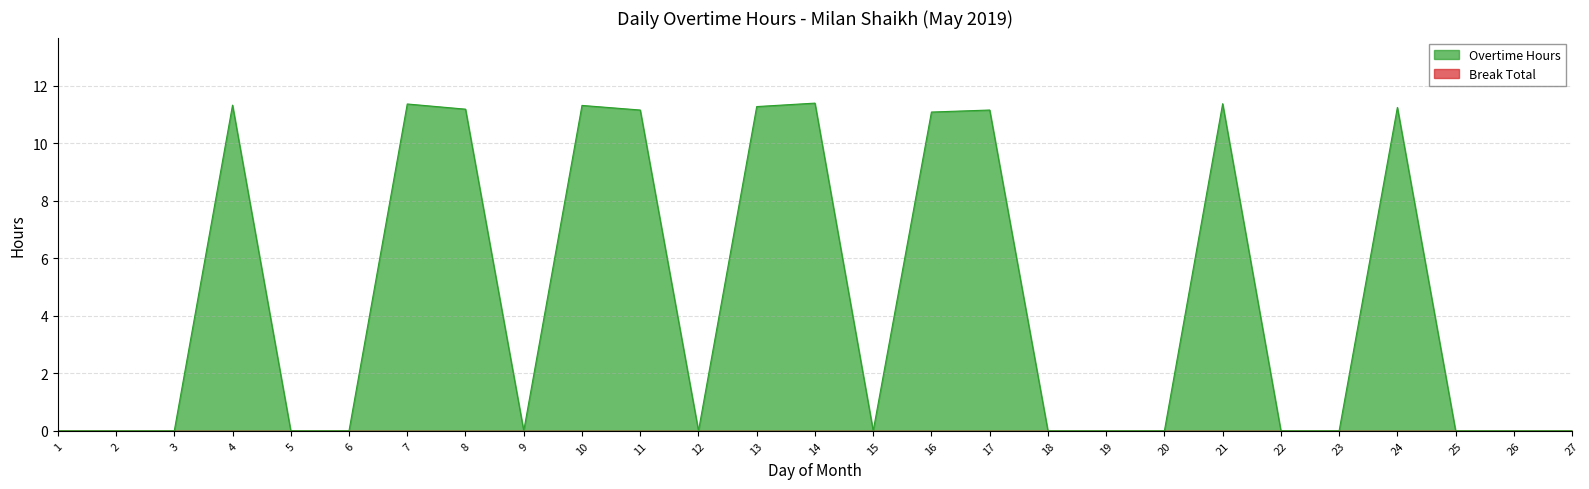

Reading left to right, transcribe all the data shown in this chart.

0.0	0.0	0.0	11.3	0.0	0.0	11.4	11.2	0.0	11.3	11.2	0.0	11.3	11.4	0.0	11.1	11.2	0.0	0.0	0.0	11.4	0.0	0.0	11.2	0.0	0.0	0.0